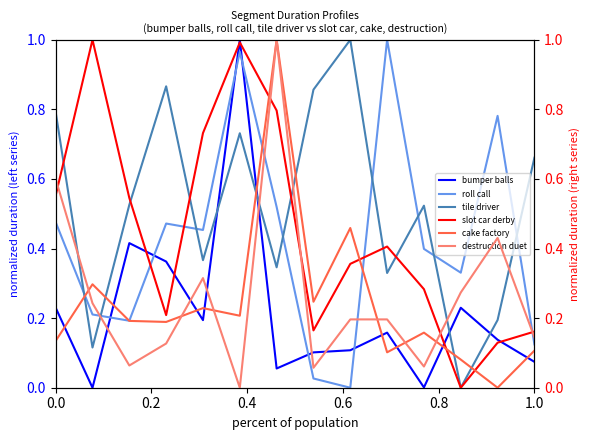

What is the spread (max minus min) of values at 0.0?

0.7